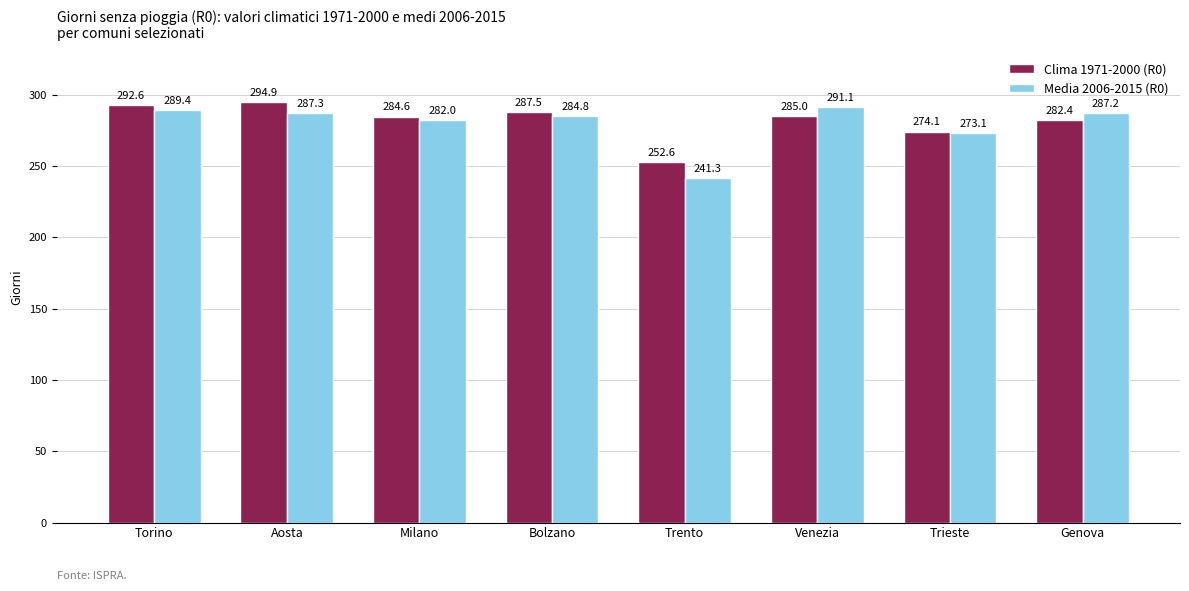

What are all the series names shown in the legend?

Clima 1971-2000 (R0), Media 2006-2015 (R0)